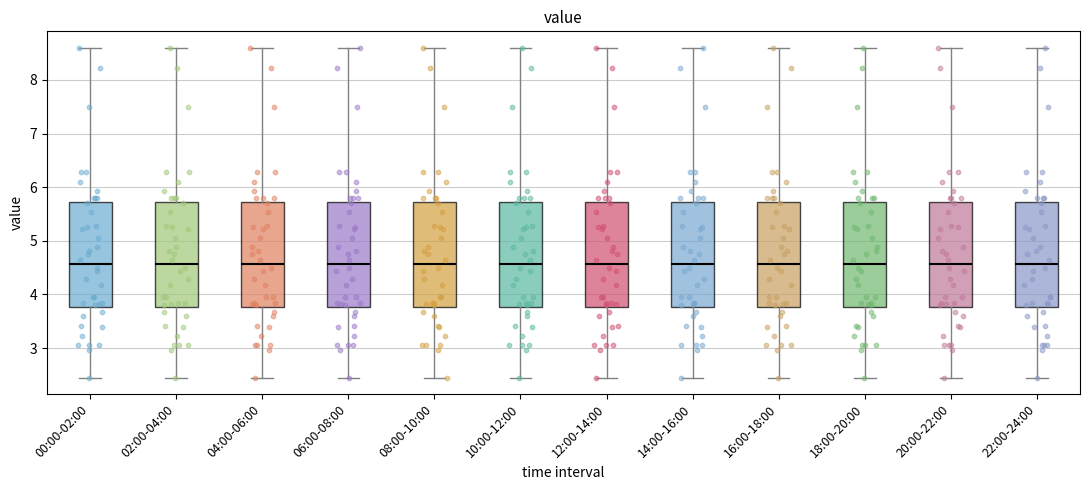

Reading left to right, read every box against the y-axis: the position of its median line, the range the box covers, and the ends of its whiskers. The values are not printed on the chart, so give them approximately, as read against the axis.

00:00-02:00: median 4.6, box 3.8 to 5.7, whiskers 2.5 to 8.6
02:00-04:00: median 4.6, box 3.8 to 5.7, whiskers 2.5 to 8.6
04:00-06:00: median 4.6, box 3.8 to 5.7, whiskers 2.5 to 8.6
06:00-08:00: median 4.6, box 3.8 to 5.7, whiskers 2.5 to 8.6
08:00-10:00: median 4.6, box 3.8 to 5.7, whiskers 2.5 to 8.6
10:00-12:00: median 4.6, box 3.8 to 5.7, whiskers 2.5 to 8.6
12:00-14:00: median 4.6, box 3.8 to 5.7, whiskers 2.5 to 8.6
14:00-16:00: median 4.6, box 3.8 to 5.7, whiskers 2.5 to 8.6
16:00-18:00: median 4.6, box 3.8 to 5.7, whiskers 2.5 to 8.6
18:00-20:00: median 4.6, box 3.8 to 5.7, whiskers 2.5 to 8.6
20:00-22:00: median 4.6, box 3.8 to 5.7, whiskers 2.5 to 8.6
22:00-24:00: median 4.6, box 3.8 to 5.7, whiskers 2.5 to 8.6